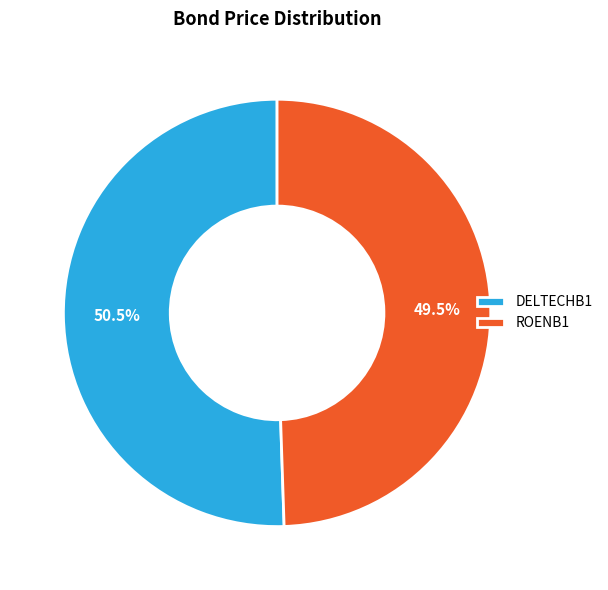

Rank the categories by value from highest to lowest.

DELTECHB1, ROENB1